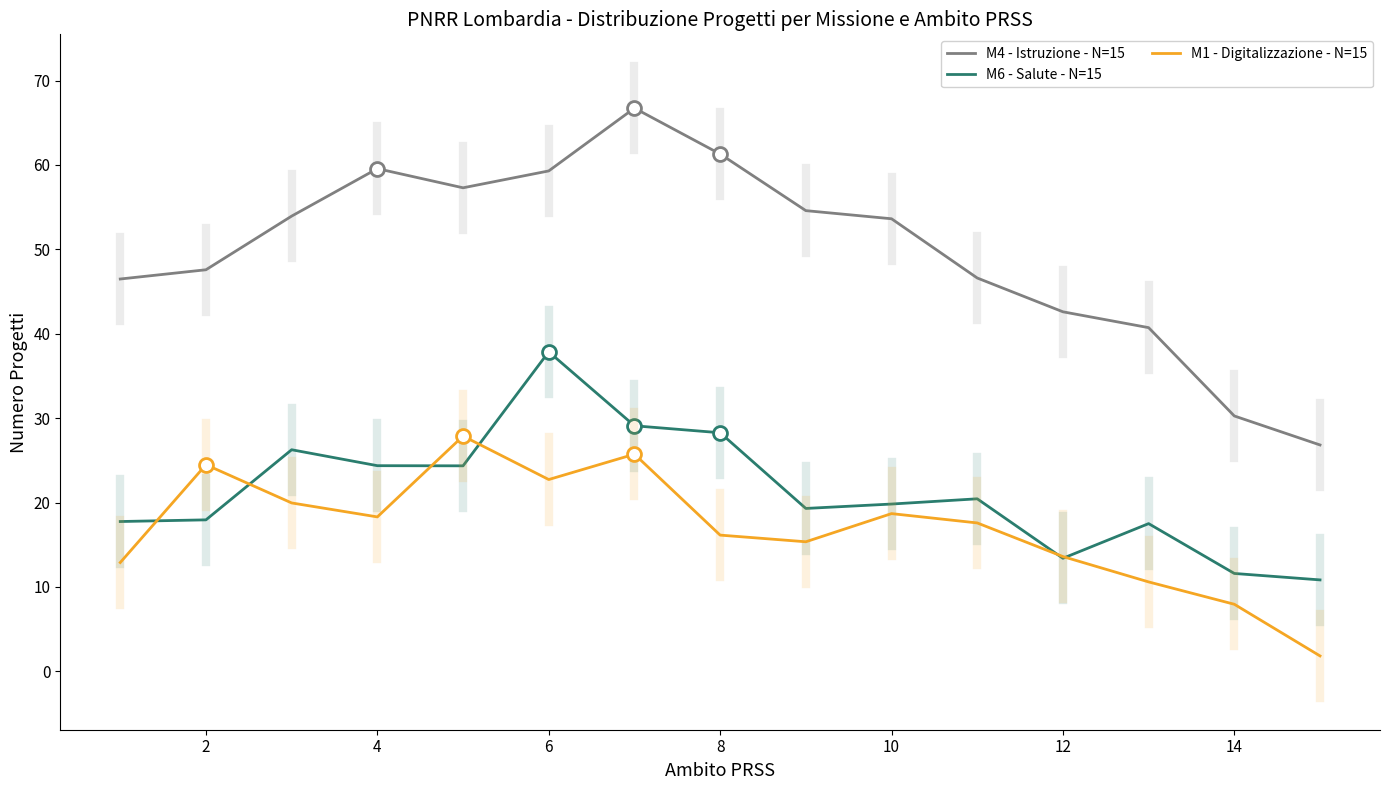

Rank the series by their maximum value, from highest to lowest.

M4 - Istruzione - N=15, M6 - Salute - N=15, M1 - Digitalizzazione - N=15